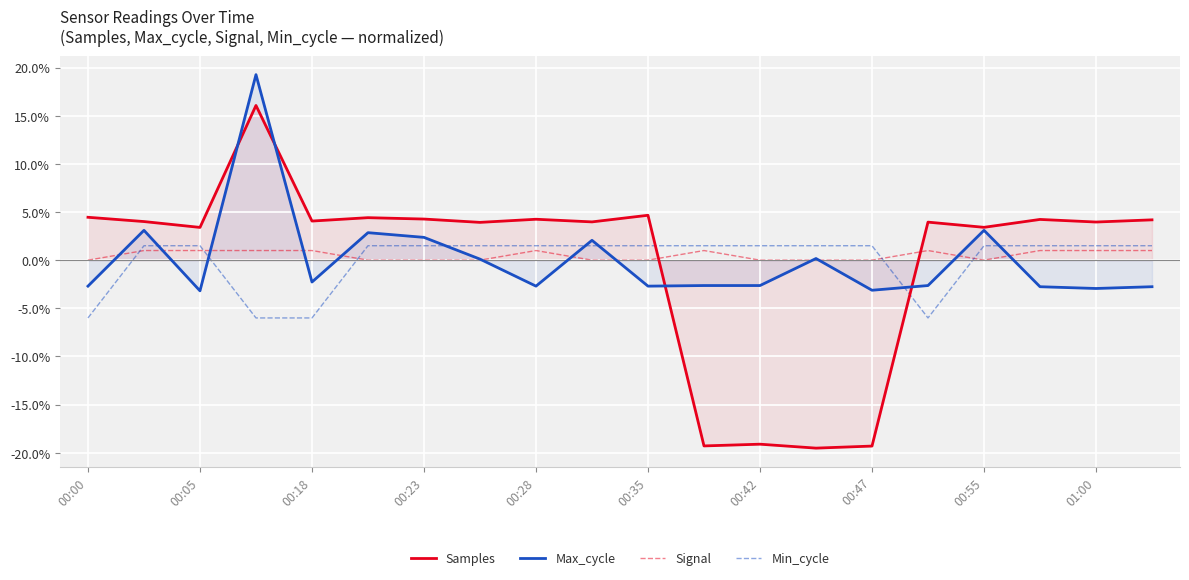

What is the label of the 1st point from the left?

00:00